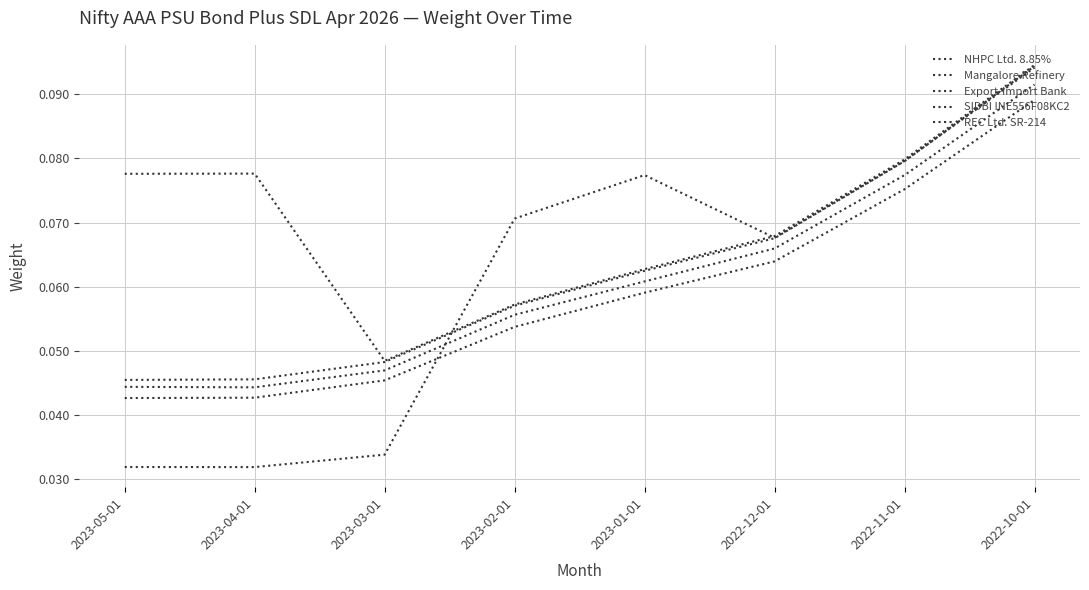

How many lines are shown in the chart?

5